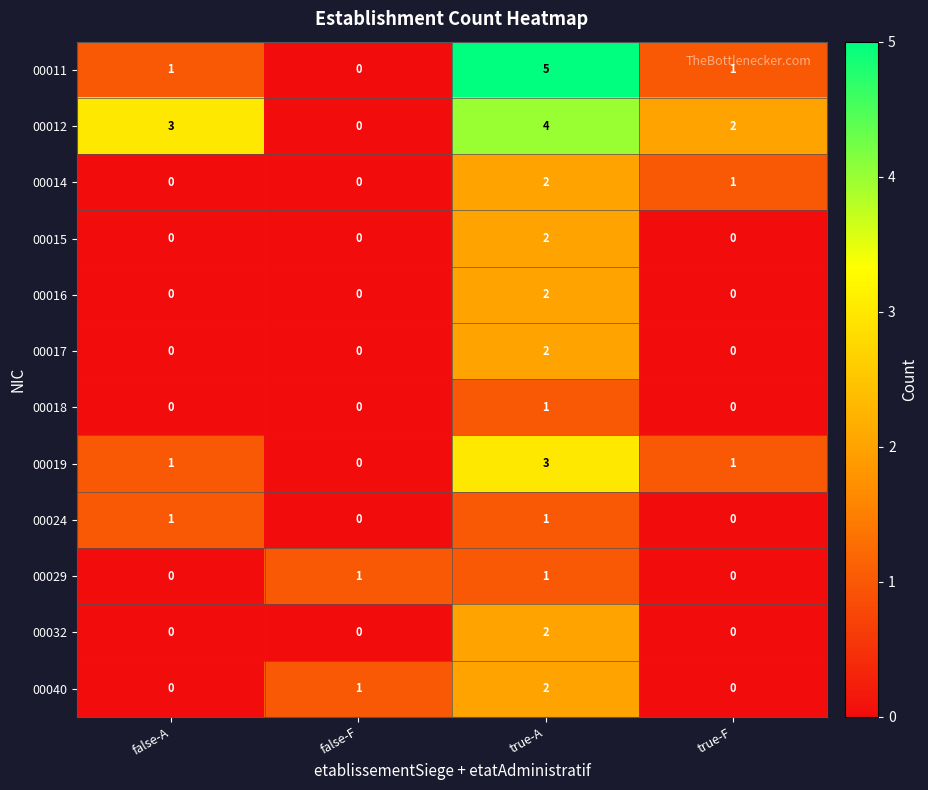

What is the difference between the maximum and minimum values in the 00019 series?

3